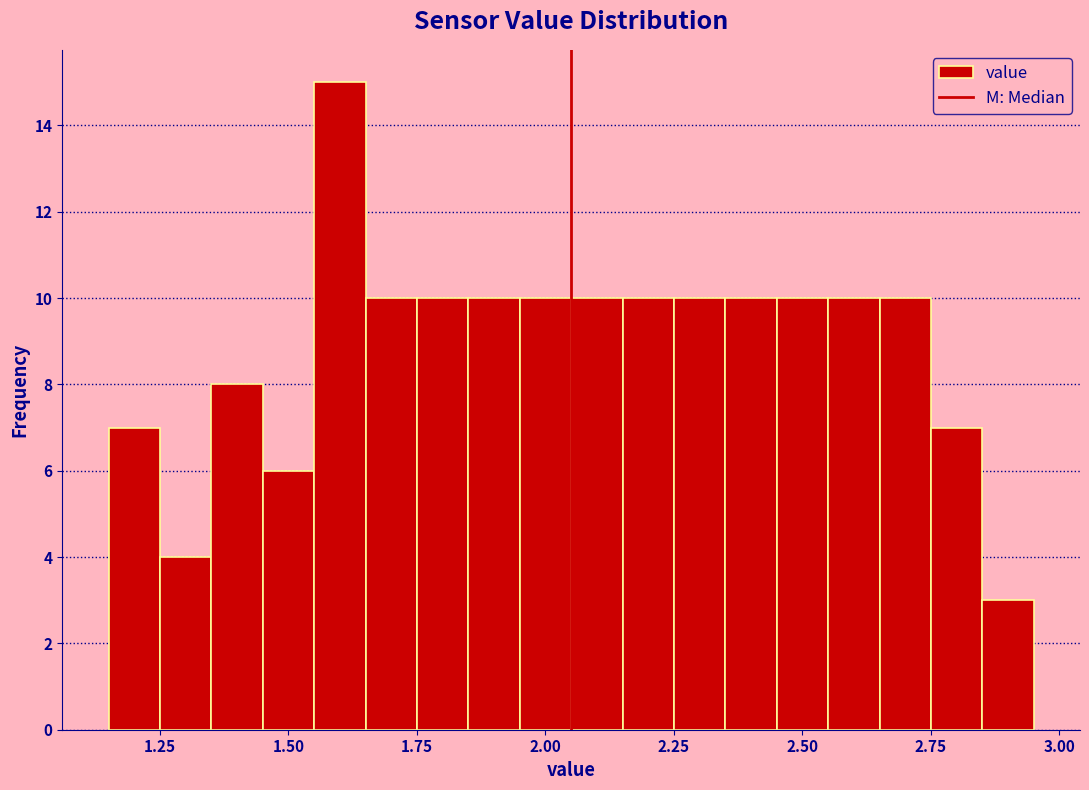

Read against the x-axis, roughly where is the centre of the tallest bar?

1.60